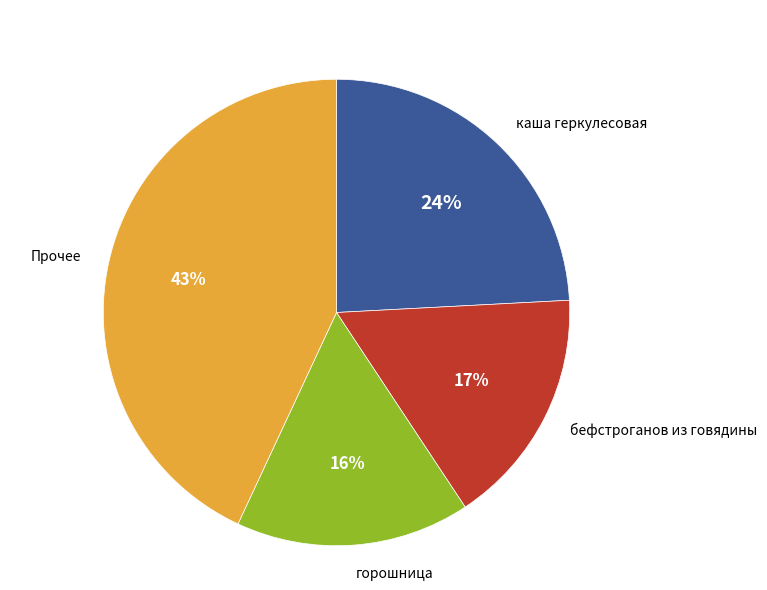

Does any single category account for the majority?

No